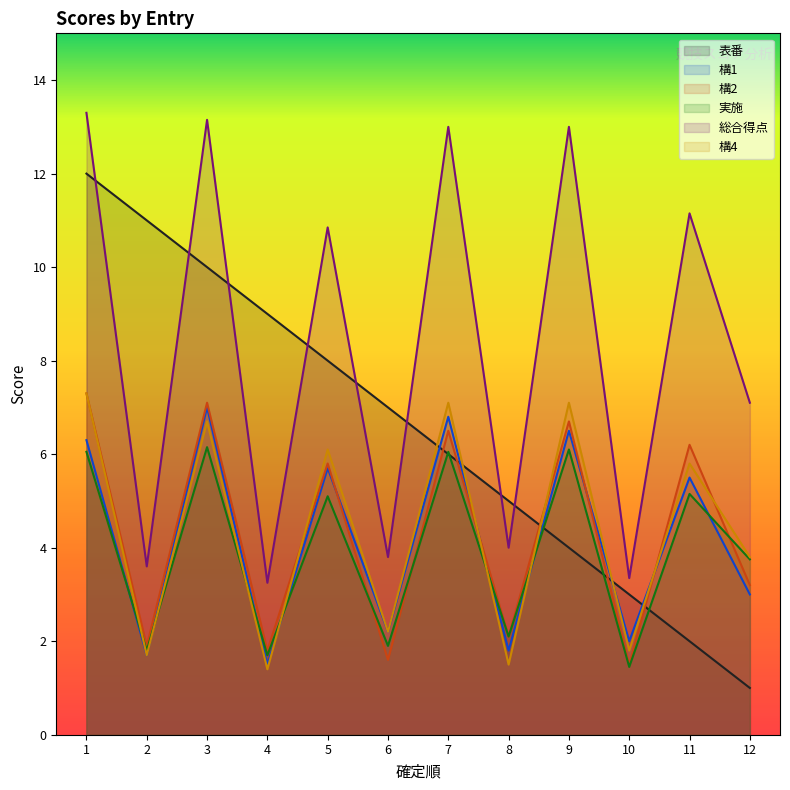

Is it true that 構2 equals 3.1 at 8?

False